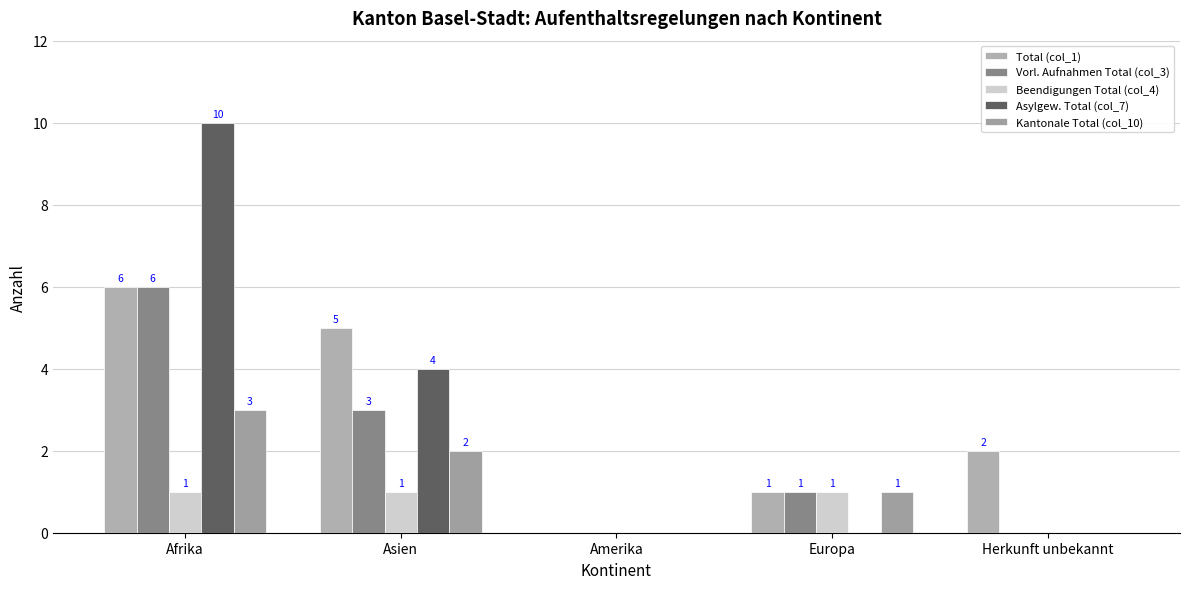

Which series has the widest spread of values?

Asylgew. Total (col_7)